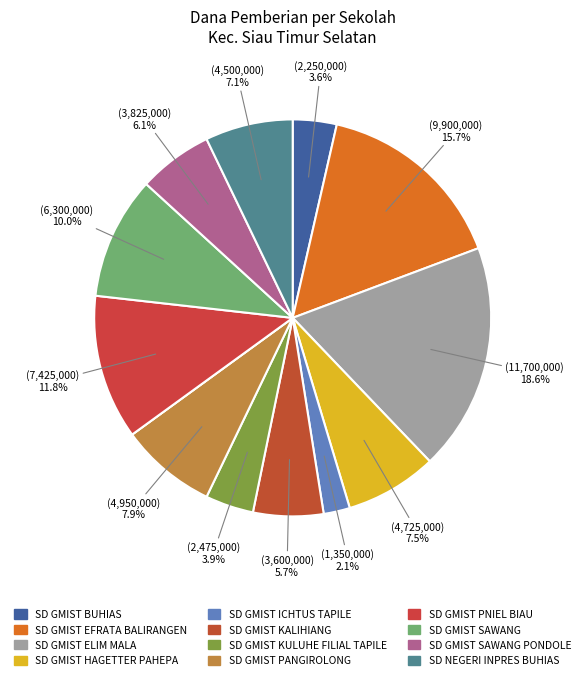

How many segments does this pie chart have?

13